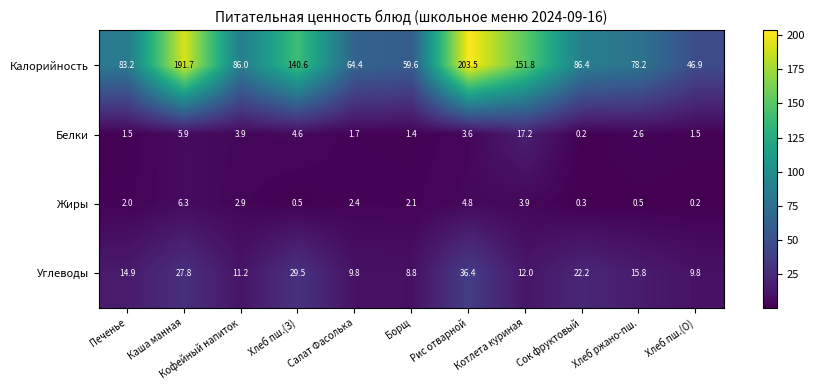

What is the lowest value of the Калорийность series?

46.9